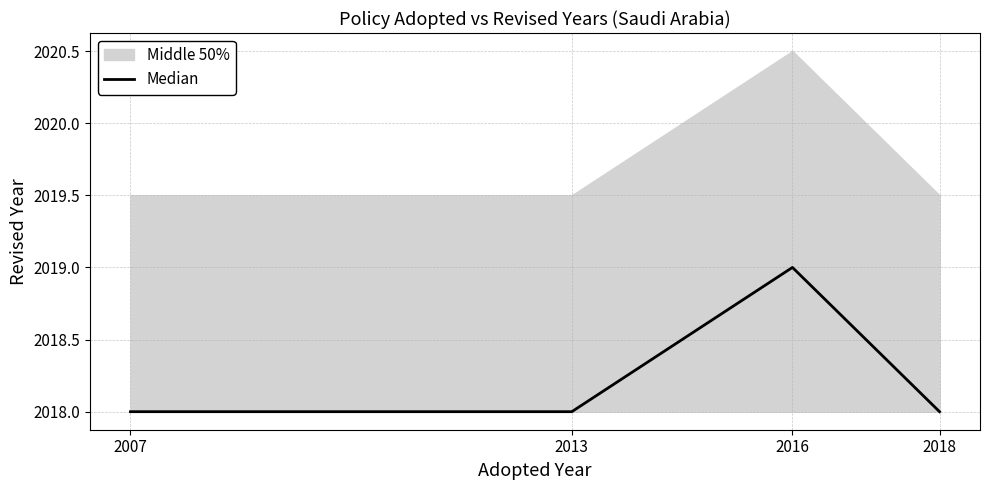

What is the maximum value shown in the chart?

2019